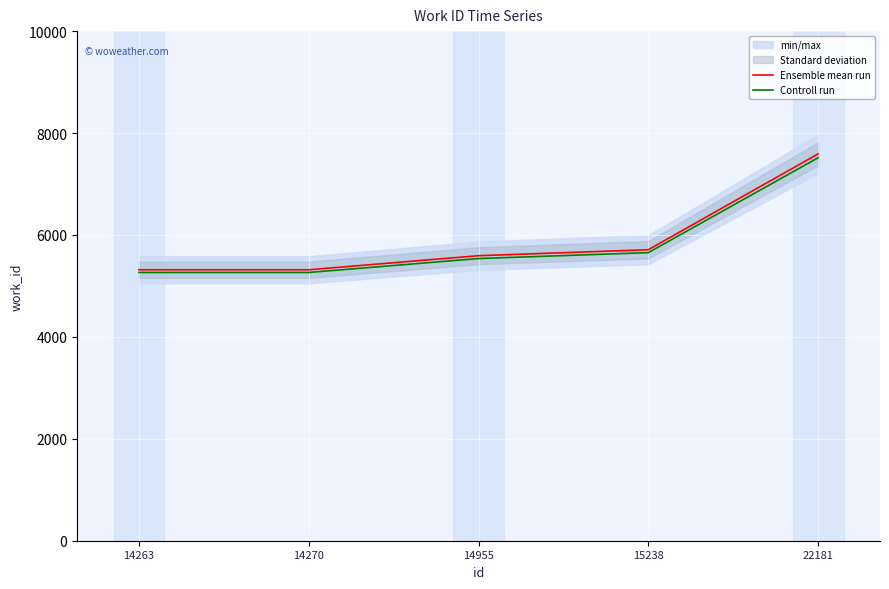

Between 14955 and 22181, which series saw the biggest shift?

Ensemble mean run